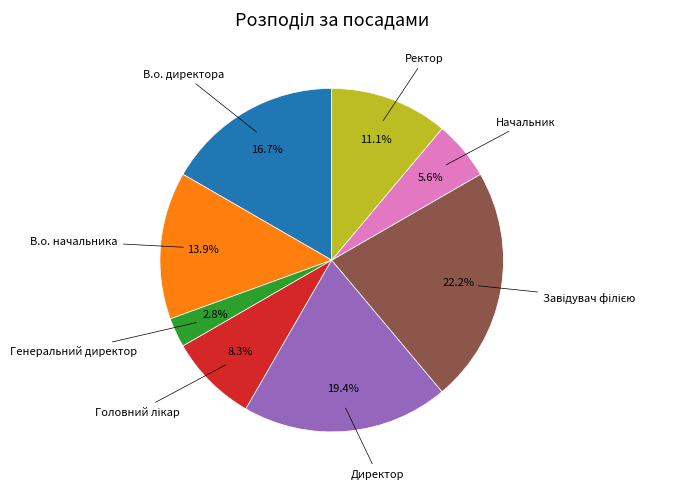

Is there any slice that represents more than half of the pie?

No